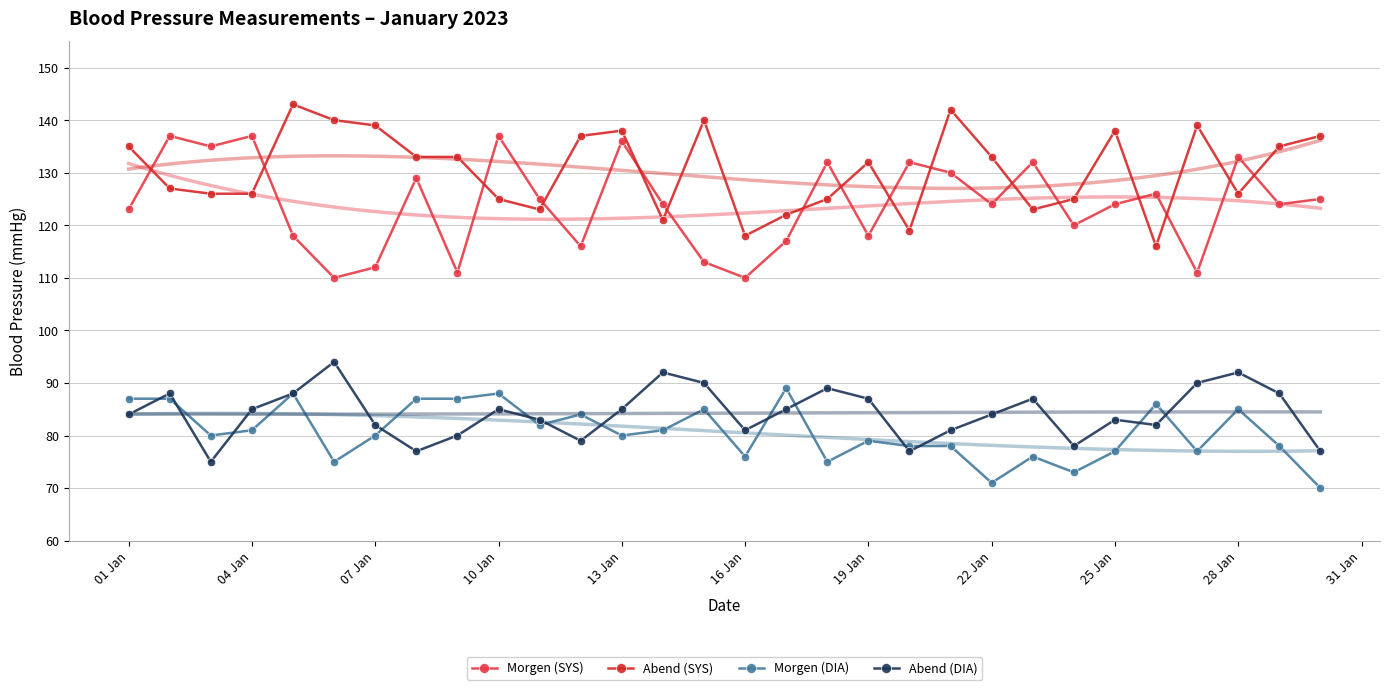

Reading right to left, list all the values displayed in this chart.

Morgen (SYS): 125	124	133	111	126	124	120	132	124	130	132	118	132	117	110	113	124	136	116	125	137	111	129	112	110	118	137	135	137	123
Abend (SYS): 137	135	126	139	116	138	125	123	133	142	119	132	125	122	118	140	121	138	137	123	125	133	133	139	140	143	126	126	127	135
Morgen (DIA): 70	78	85	77	86	77	73	76	71	78	78	79	75	89	76	85	81	80	84	82	88	87	87	80	75	88	81	80	87	87
Abend (DIA): 77	88	92	90	82	83	78	87	84	81	77	87	89	85	81	90	92	85	79	83	85	80	77	82	94	88	85	75	88	84